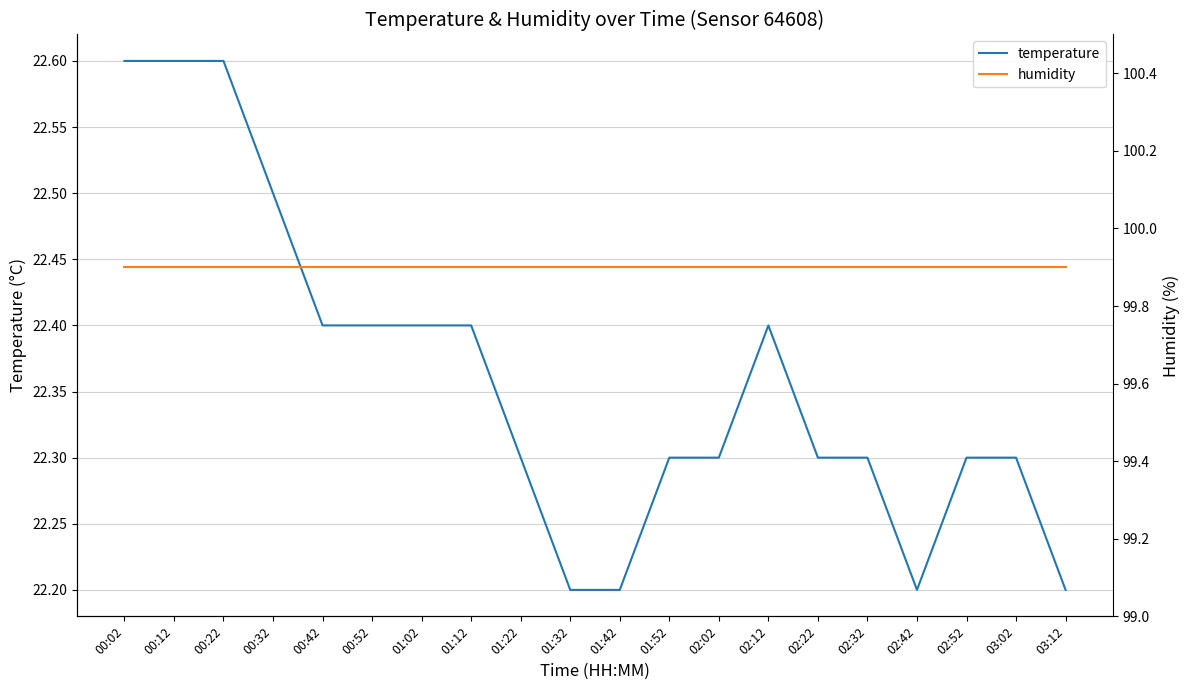

Is this an area chart (filled region under the line)?

No